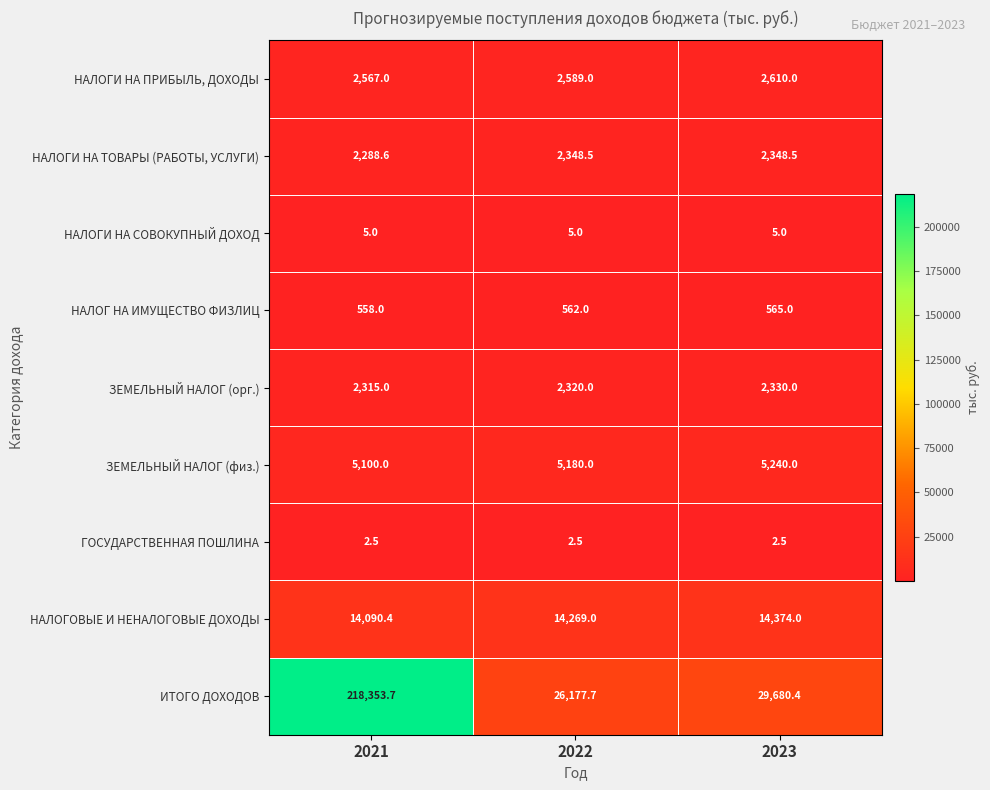

Is it true that НАЛОГИ НА СОВОКУПНЫЙ ДОХОД equals 5.0 at 2022?

True